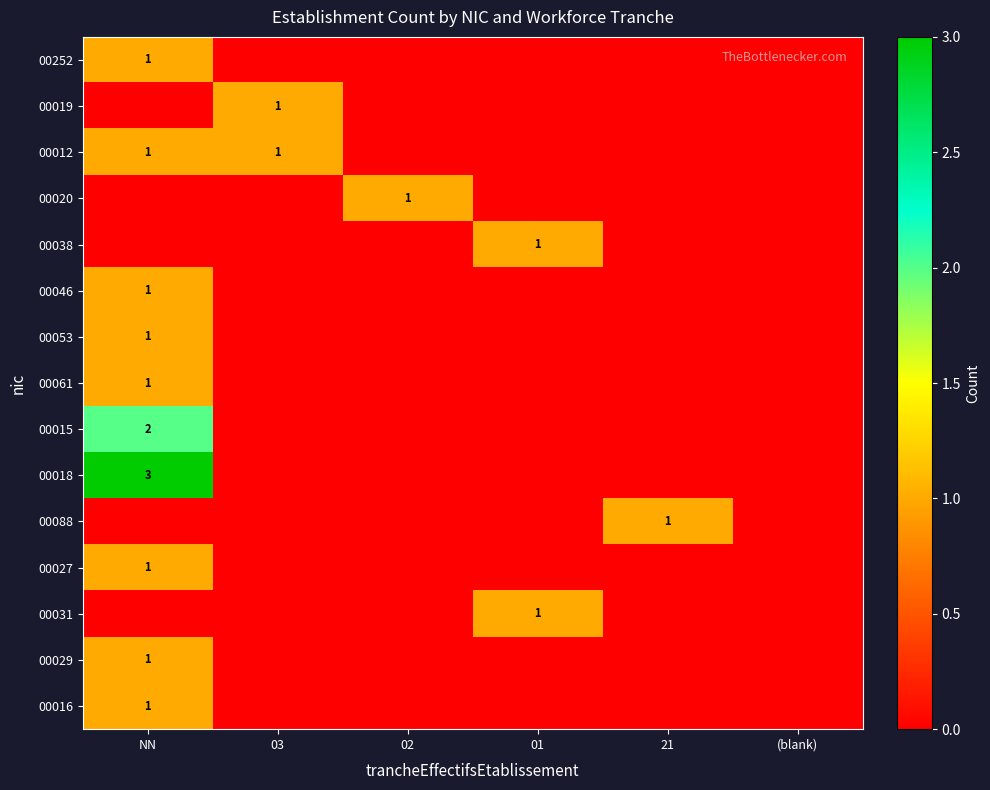

What is the spread (max minus min) of values at 01?

1